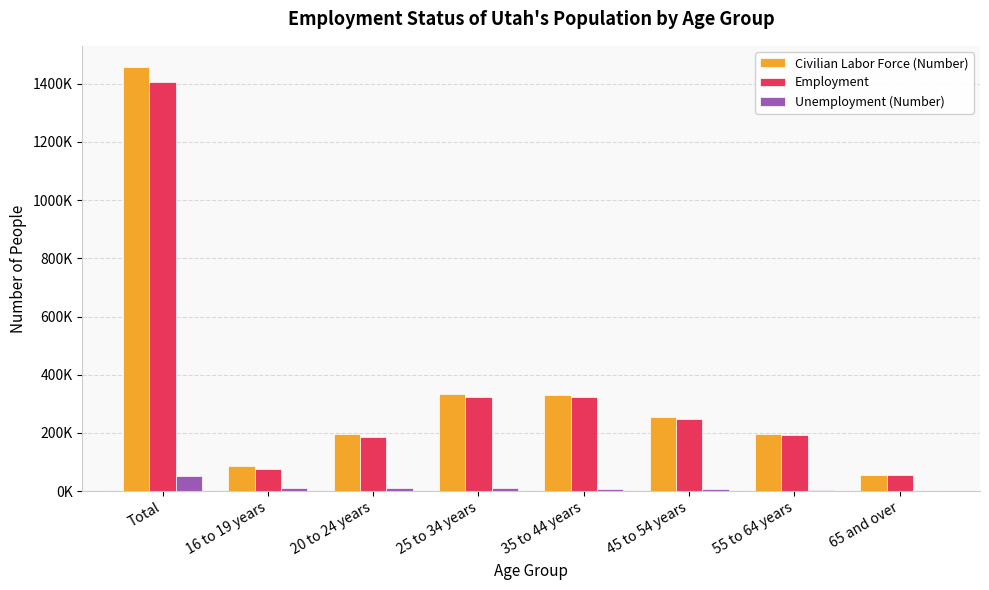

What are all the series names shown in the legend?

Civilian Labor Force (Number), Employment, Unemployment (Number)